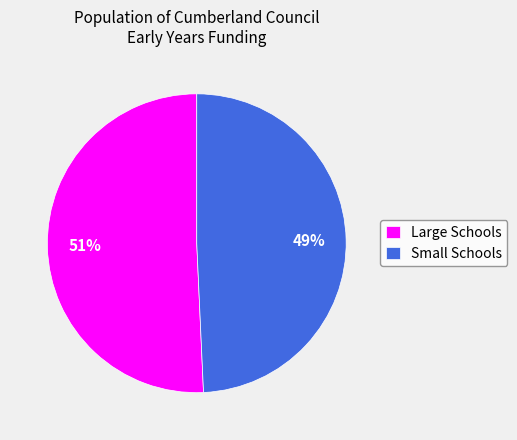

The Small Schools slice represents 38% of the pie. True or false?

False